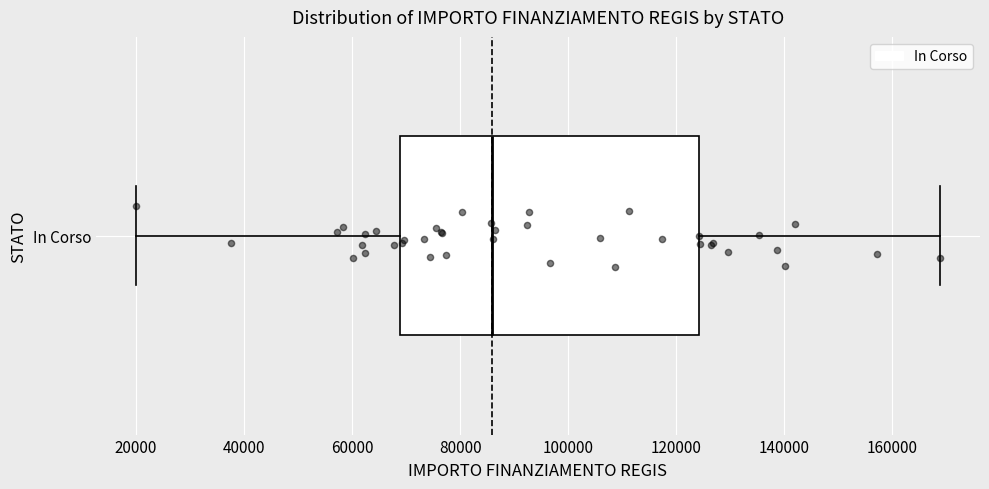

Transcribe this box plot: give where the median line is, the range the box spans, and where the two whiskers end, as read against the x-axis. The values are not printed on the chart, so give them approximately, as read against the axis.

median 86000, box 68000 to 124000, whiskers 20000 to 168000